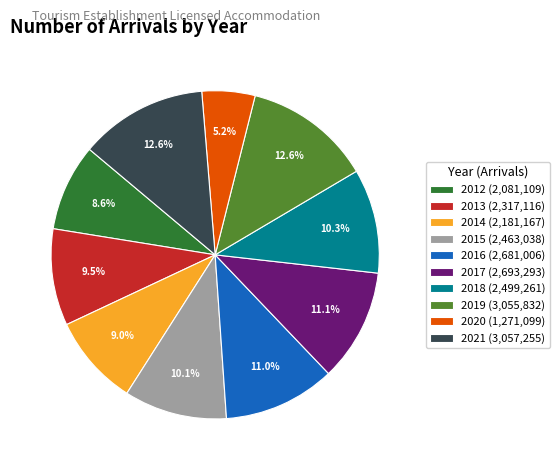

To the nearest percent, what percentage of the pie is 2021?

13%